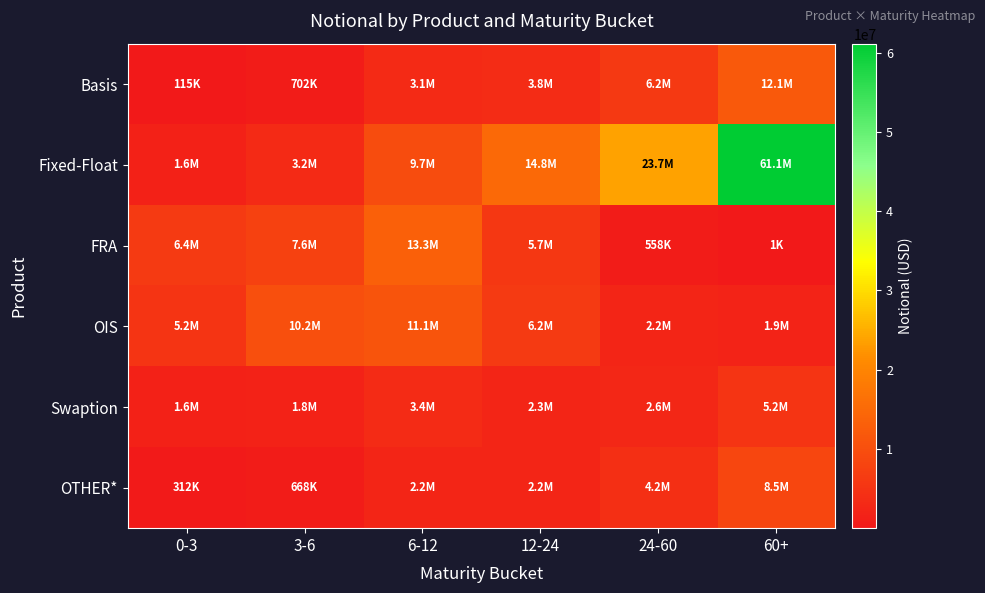

Rank the series by their maximum value, from highest to lowest.

Fixed-Float, FRA, Basis, OIS, OTHER*, Swaption